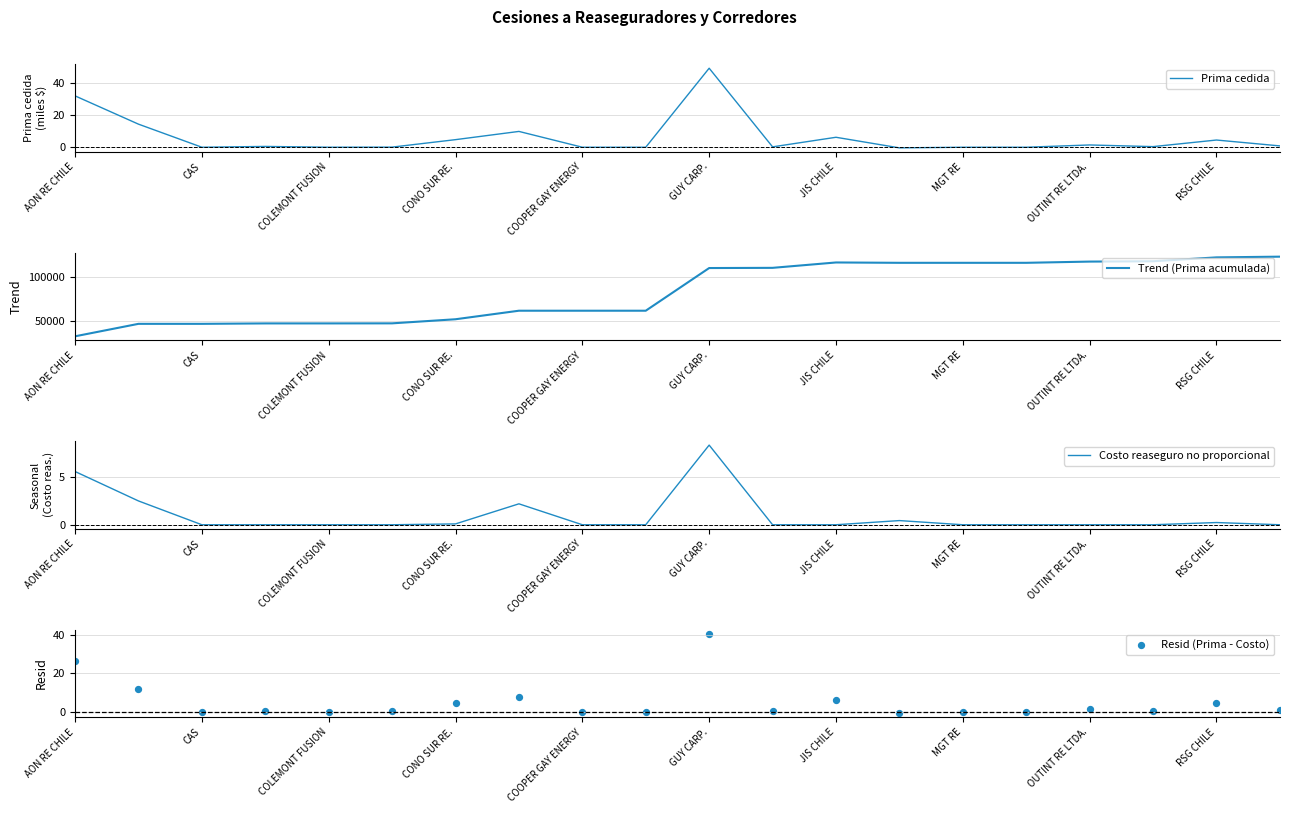

What is the maximum value for Trend (Prima acumulada)?

123450.7